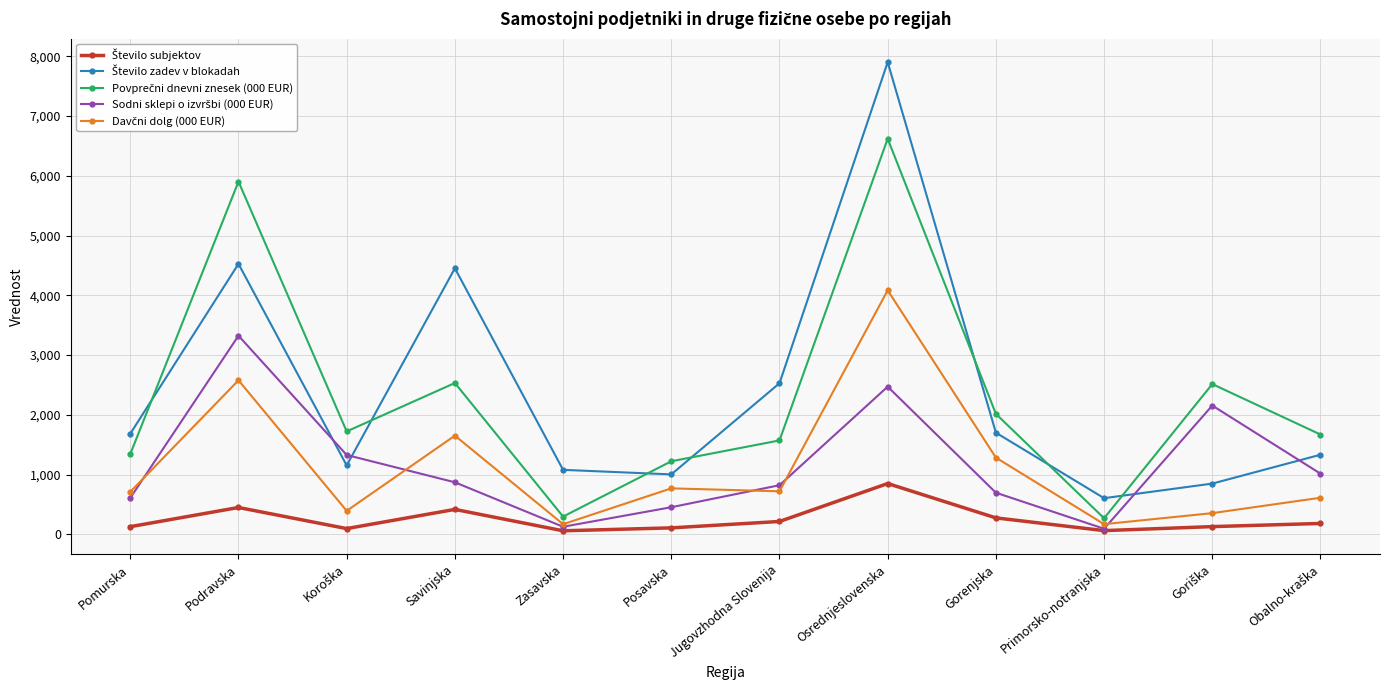

What is the greatest value displayed?

7902.0